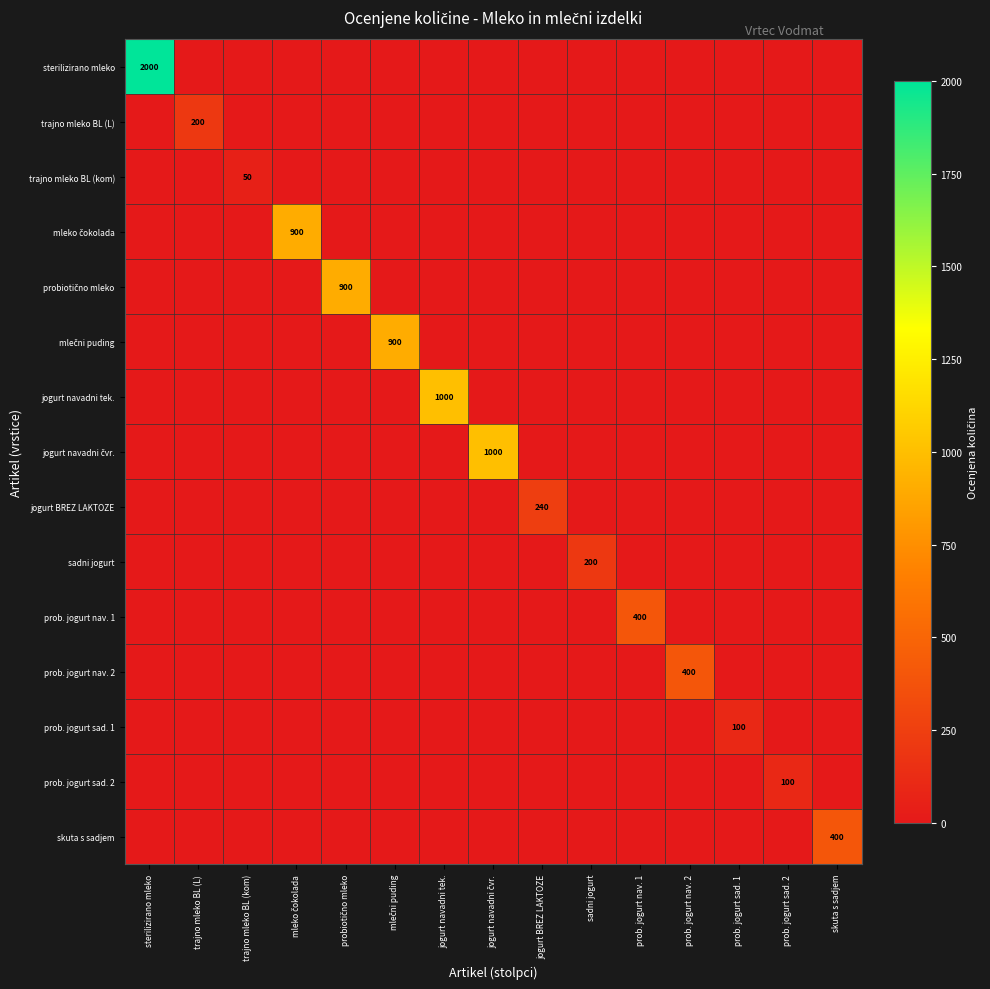

Between probiotično mleko and skuta s sadjem, which is larger?

probiotično mleko